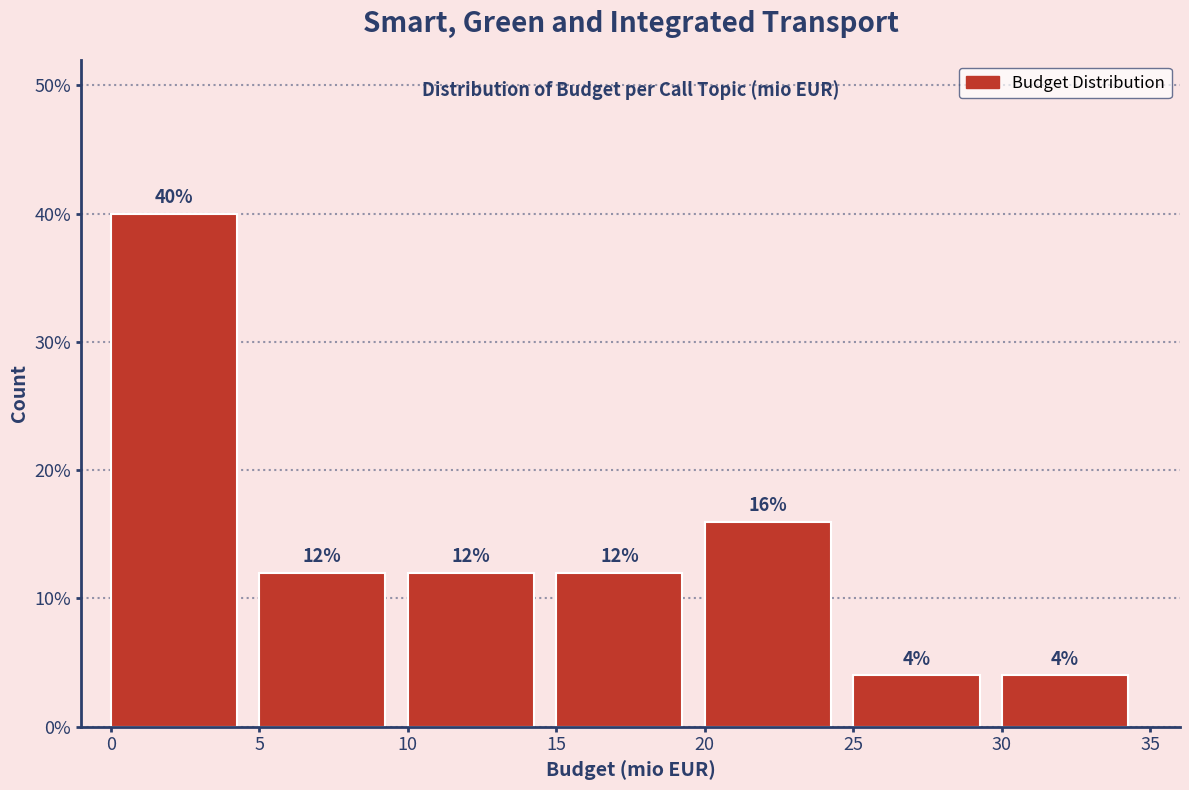

Reading left to right, transcribe this chart: for each bar, give the range it covers on the x-axis and its height.

0 to 5: 40
5 to 10: 12
10 to 15: 12
15 to 20: 12
20 to 25: 16
25 to 30: 4
30 to 35: 4